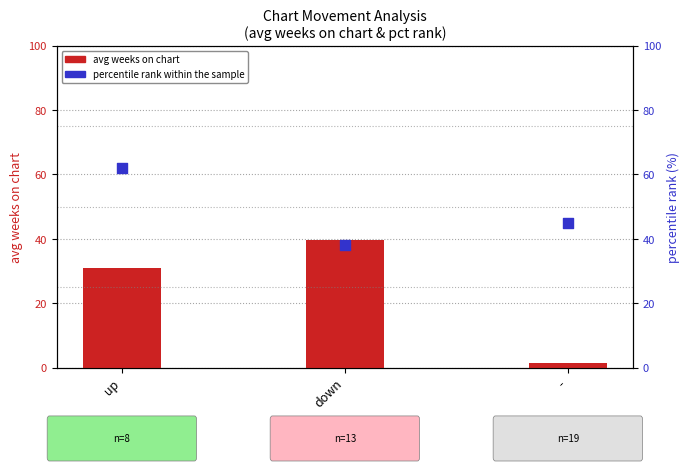

What is the total value across all series at down?

77.8